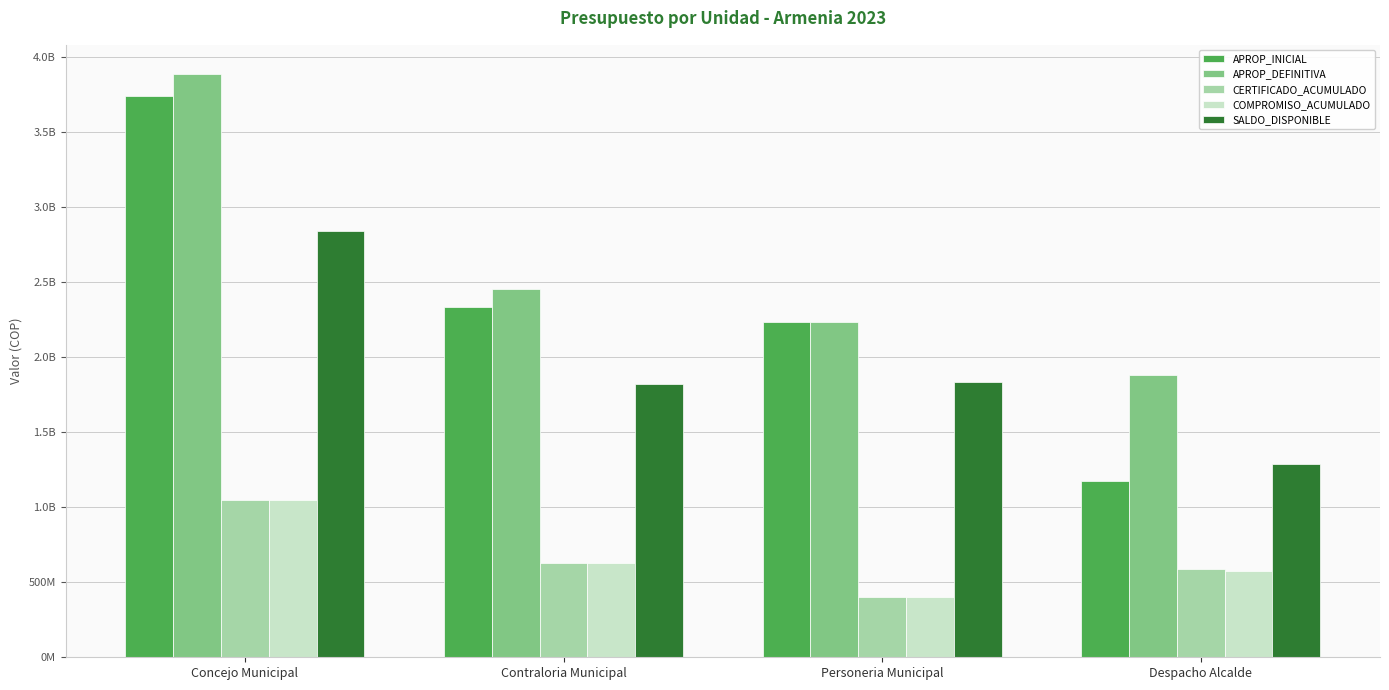

At which category does the chart reach its minimum across all series?

Personeria Municipal